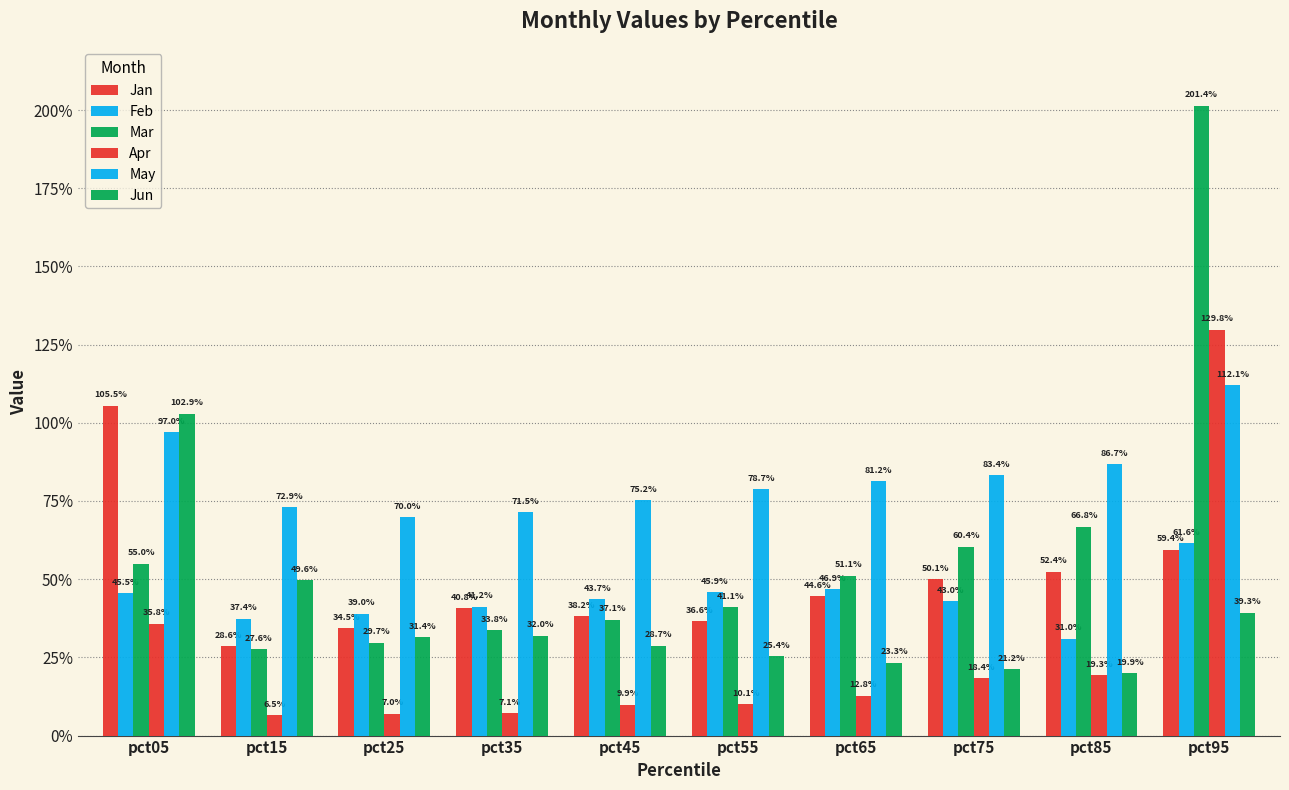

Does the chart contain any negative values?

No